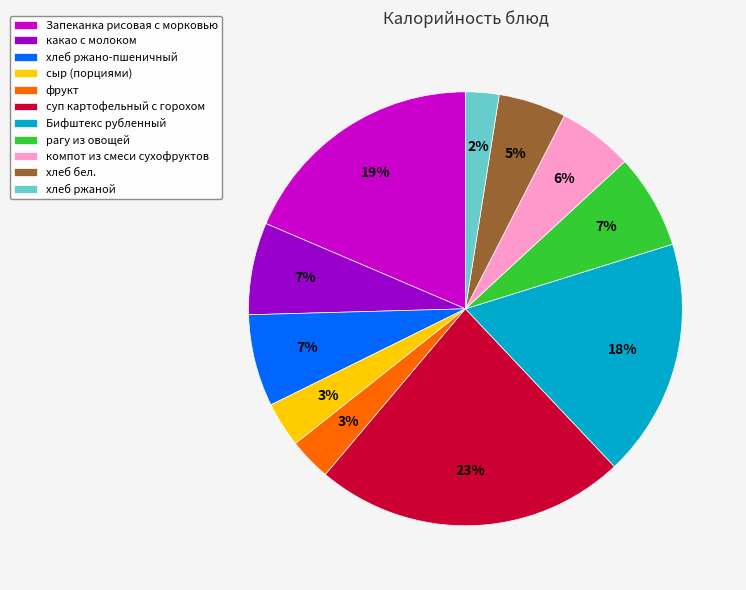

Which category has the smallest portion of the pie?

хлеб ржаной